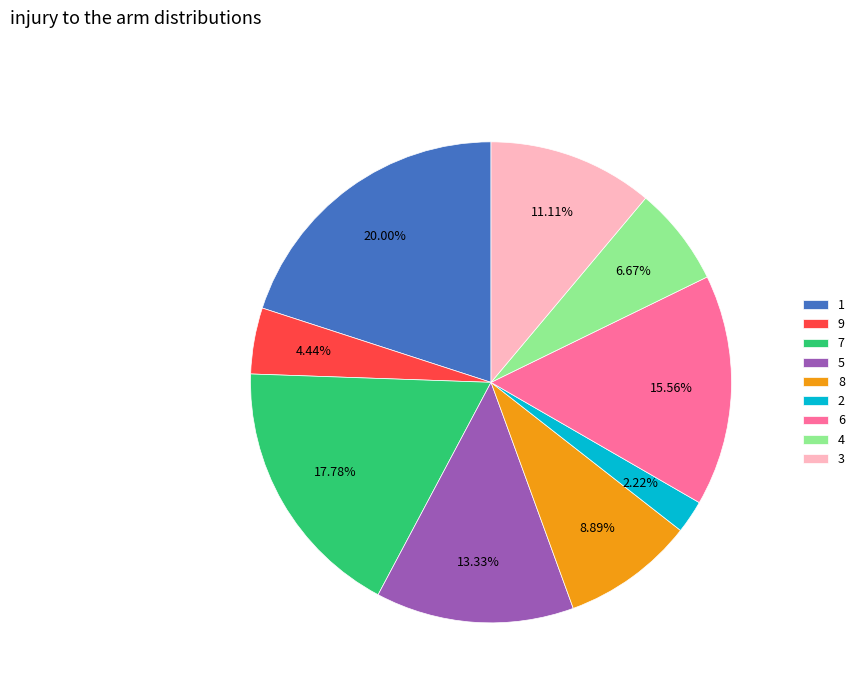

Which category has the biggest portion of the pie?

1